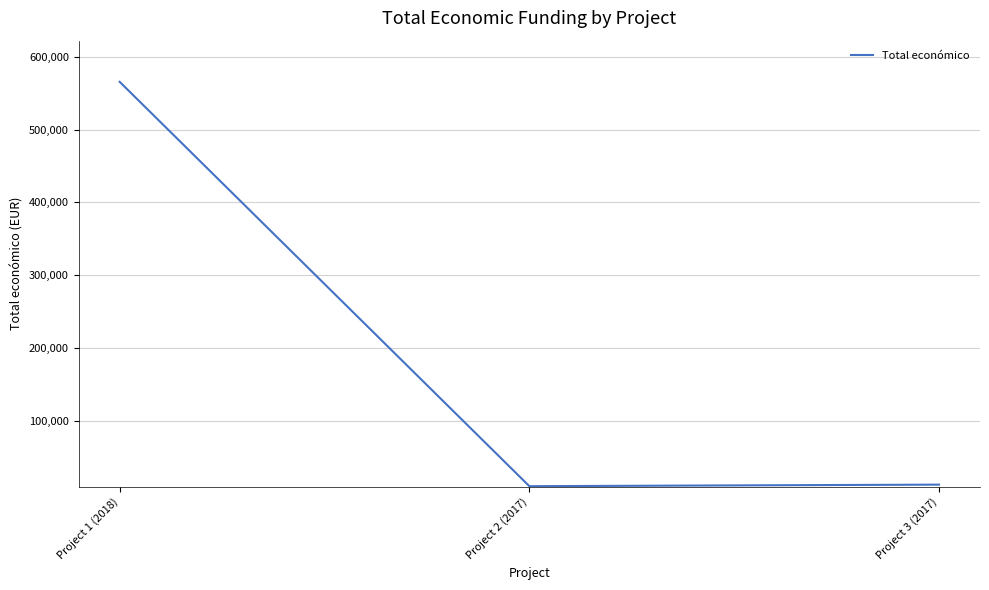

The value at Project 1 (2018) is 565835. True or false?

True